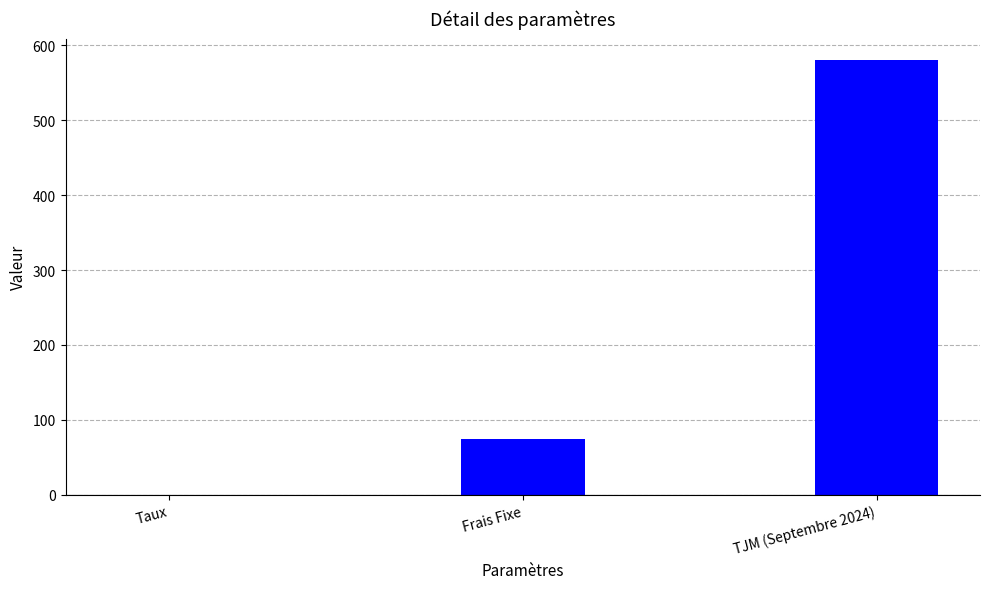

What is the greatest value displayed?

580.0